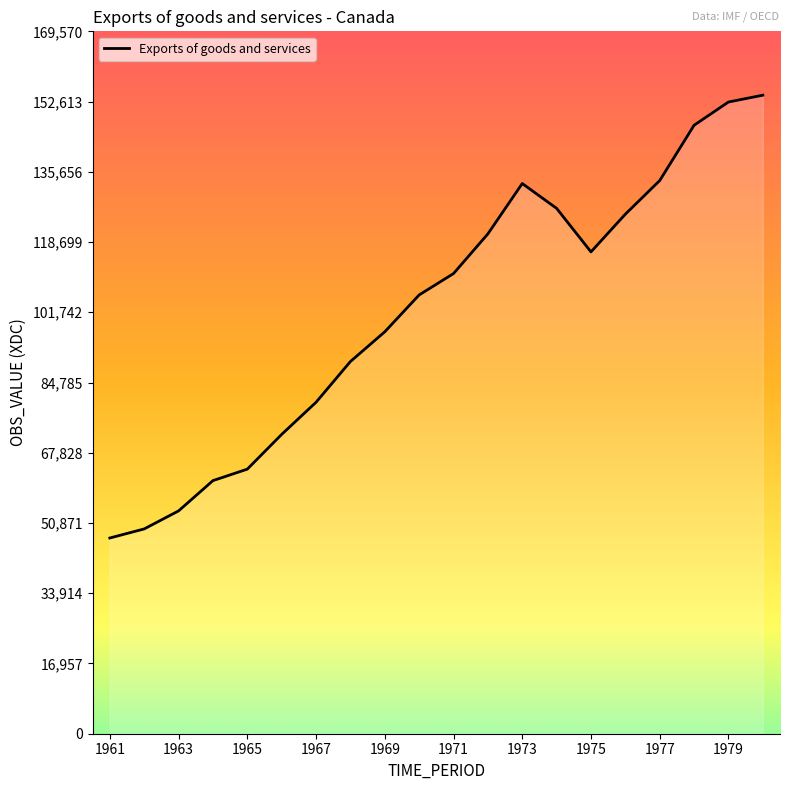

What is the maximum value shown in the chart?

154155